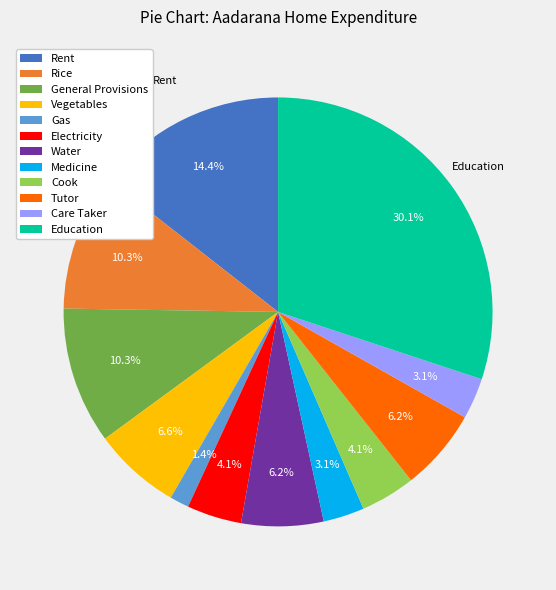

Does Gas account for over 50% of the chart?

No